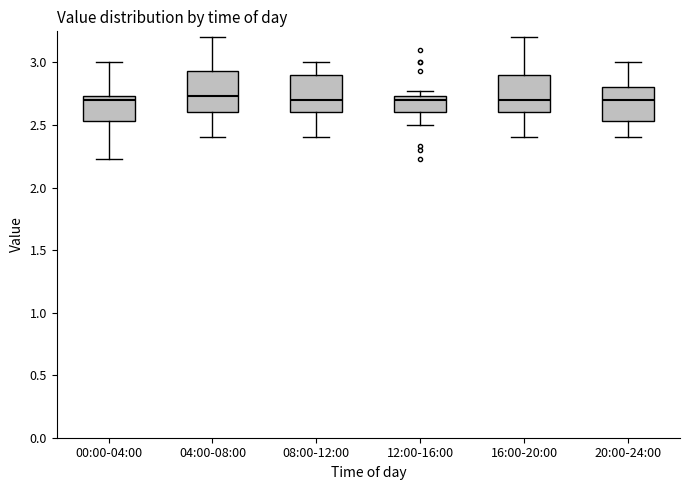

Reading left to right, transcribe this box plot: for each box, give where its median line is, the range the box spans, and where its two whiskers end, as read against the y-axis. The values are not printed on the chart, so give them approximately, as read against the axis.

00:00-04:00: median 2.70, box 2.55 to 2.75, whiskers 2.25 to 3.00
04:00-08:00: median 2.75, box 2.60 to 2.95, whiskers 2.40 to 3.20
08:00-12:00: median 2.70, box 2.60 to 2.90, whiskers 2.40 to 3.00
12:00-16:00: median 2.70, box 2.60 to 2.75, whiskers 2.50 to 2.75 (just above the box's upper edge)
16:00-20:00: median 2.70, box 2.60 to 2.90, whiskers 2.40 to 3.20
20:00-24:00: median 2.70, box 2.55 to 2.80, whiskers 2.40 to 3.00